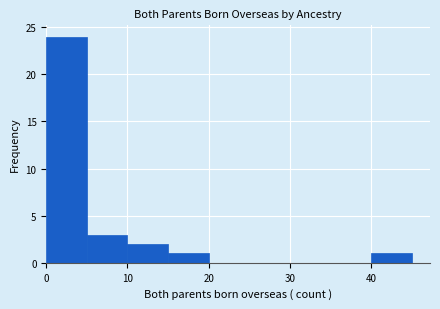

Reading left to right, transcribe this chart: for each bar, give the range it covers on the x-axis and its height. The values are not printed on the chart, so give them approximately, as read against the axis.

0 to 5: 24
5 to 10: 3
10 to 15: 2
15 to 20: 1
20 to 25: 0
25 to 30: 0
30 to 35: 0
35 to 40: 0
40 to 45: 1